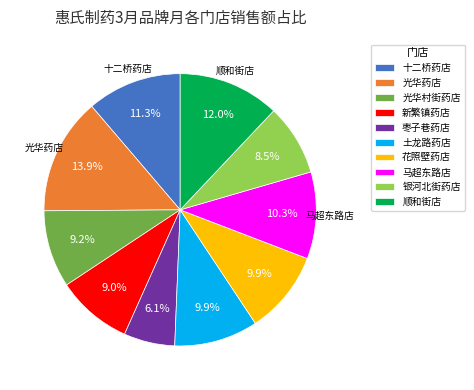

To the nearest percent, what is the difference between the largest and smallest slice percentages?

8%